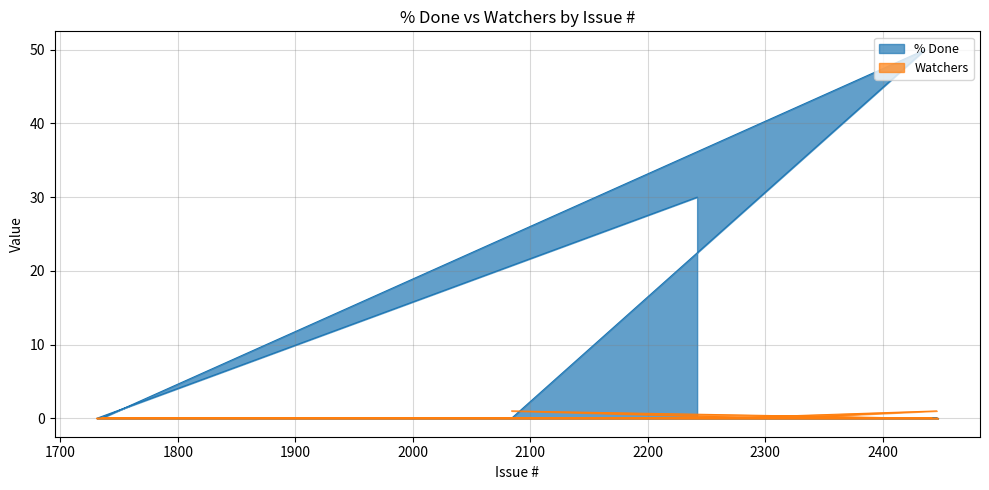

What is the label of the 30th point from the left?

2316